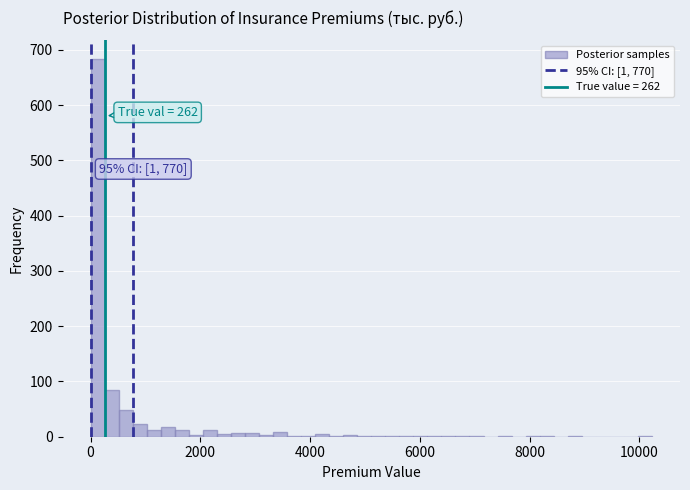

Read against the x-axis, roughly where is the centre of the tallest bar?

200